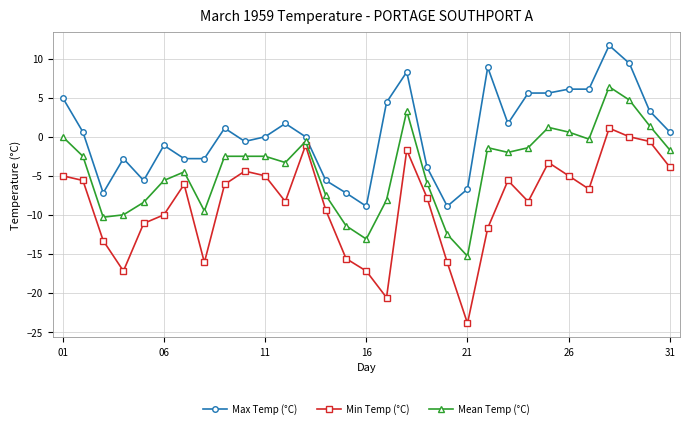

What is the minimum value for Min Temp (°C)?

-23.9